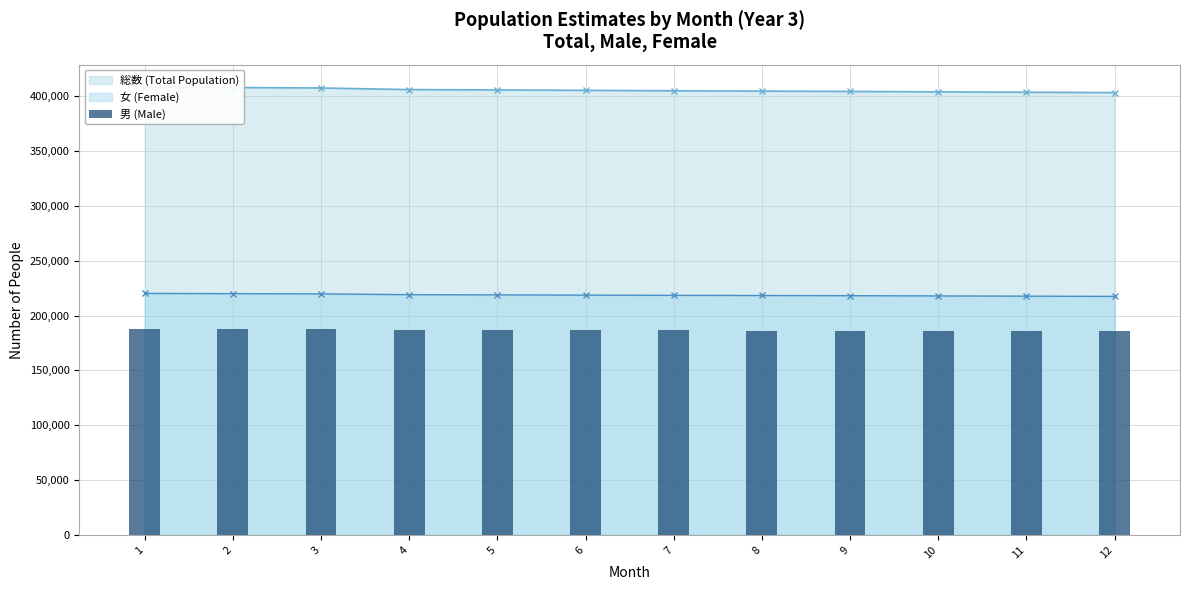

Rank the categories by value from lowest to highest.

12, 11, 10, 9, 8, 7, 6, 5, 4, 3, 2, 1